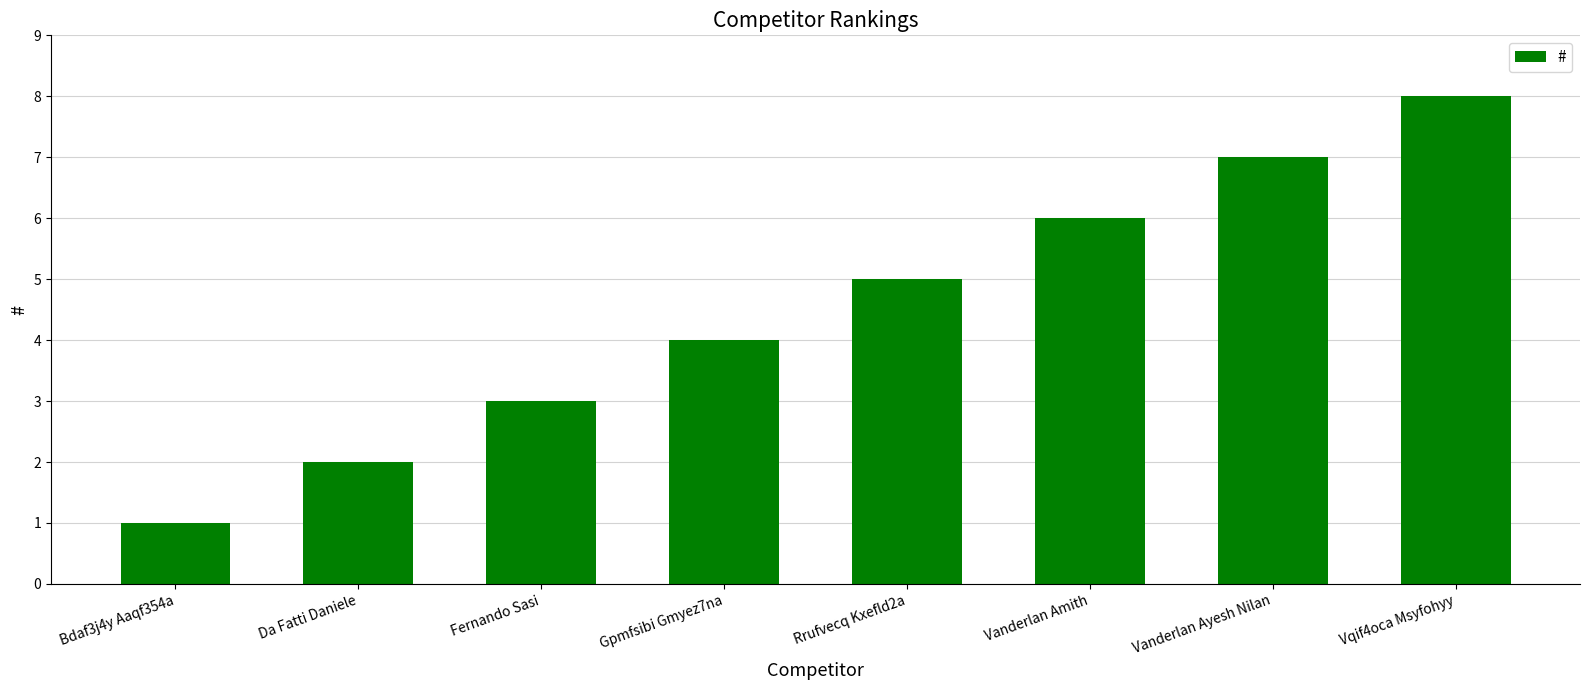

What is the change in value from Bdaf3j4y Aaqf354a to Fernando Sasi?

+2